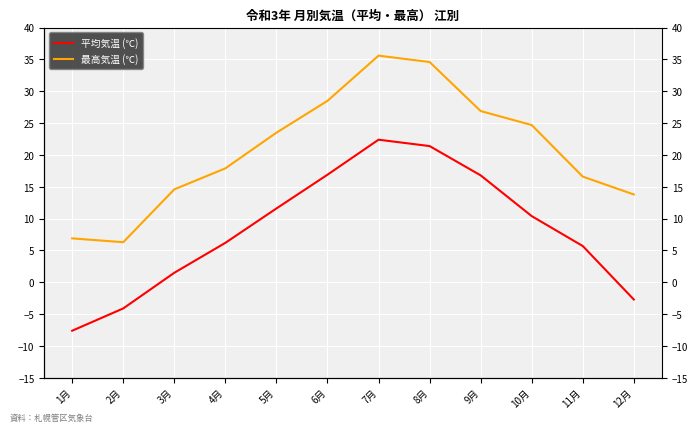

What is the value of the 最高気温 (℃) point at the 12th from the left?

13.8